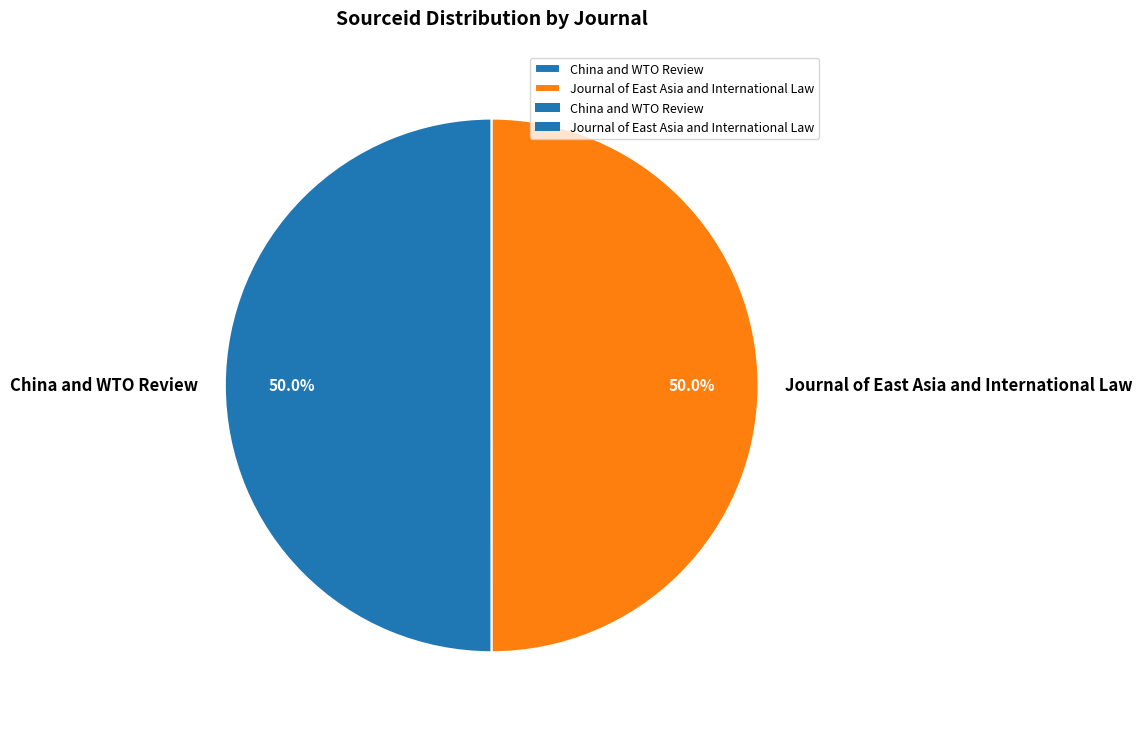

Count the number of slices in the pie.

2